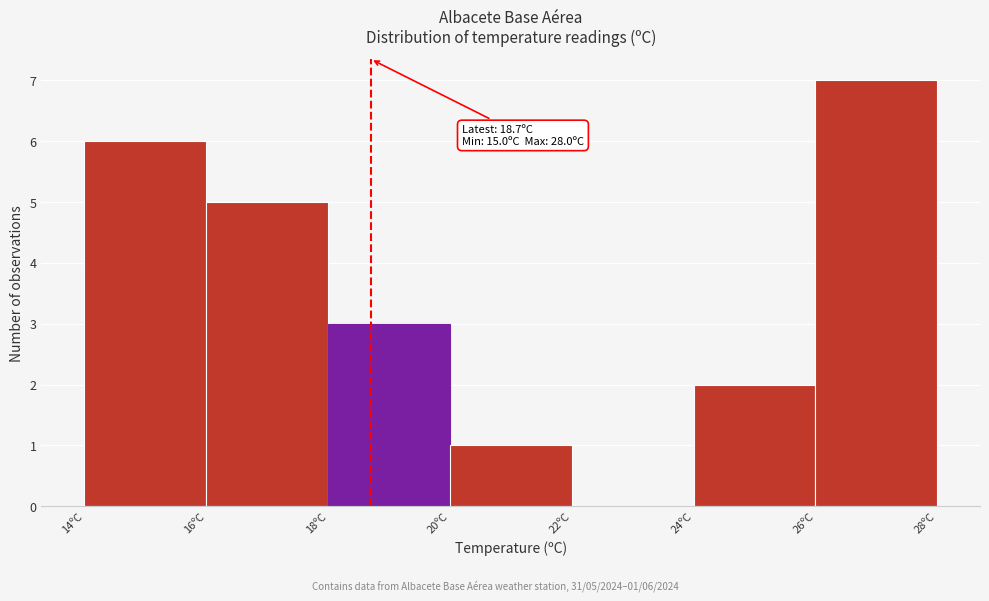

Which range on the x-axis has the tallest bar?

26 to 28